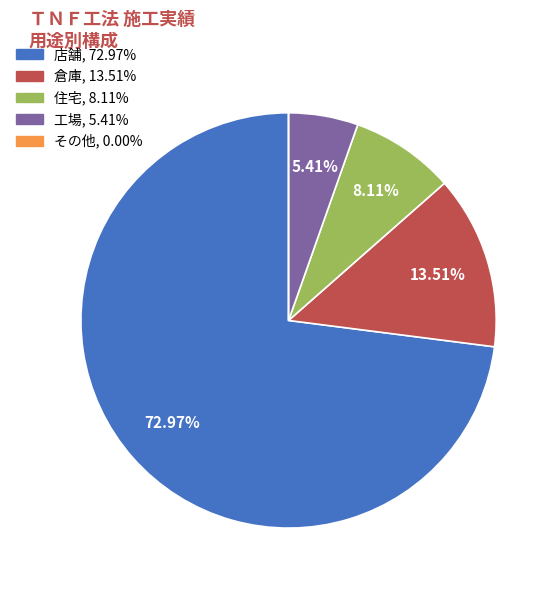

Is the sum of 工場 and 住宅 greater than half?

No